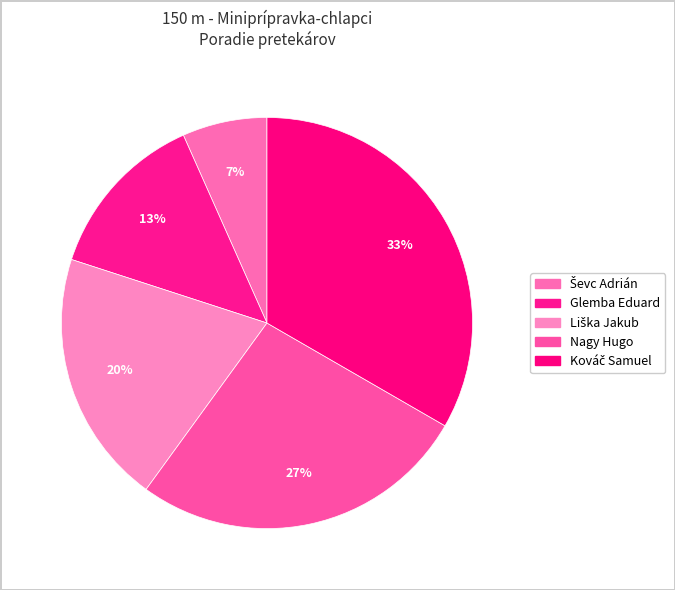

What is the largest slice in the pie chart?

Kováč Samuel